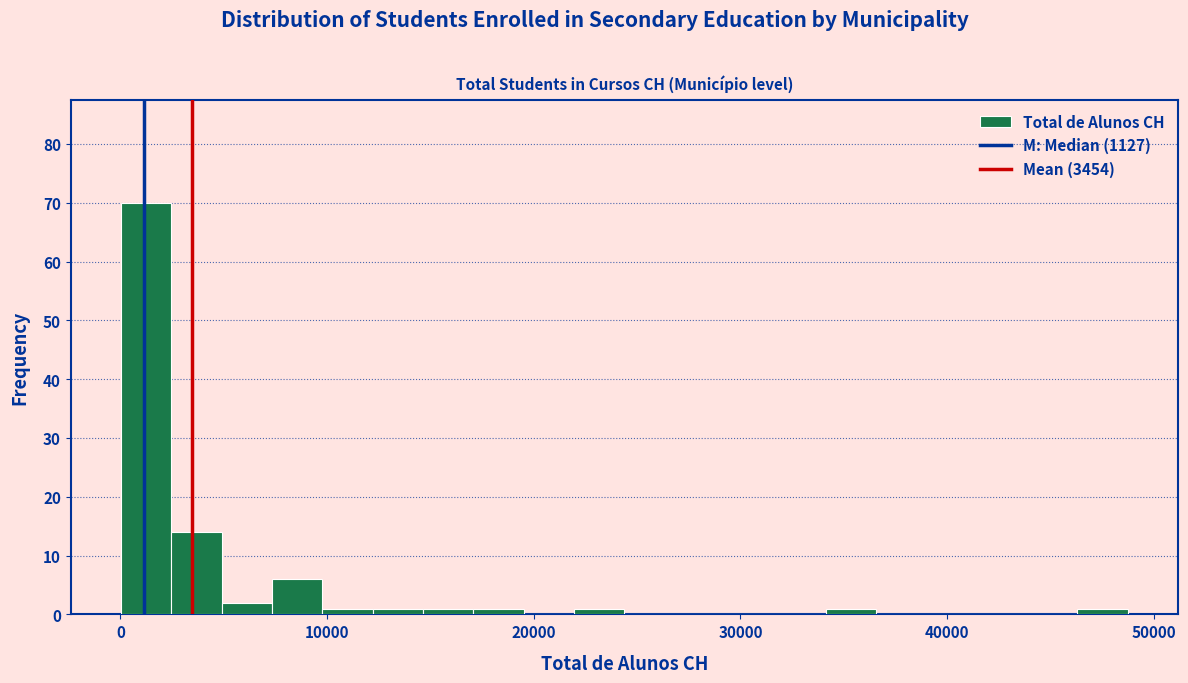

Around what value on the x-axis is the tallest bar? Give the approximate position of its centre, as read against the axis.

1000